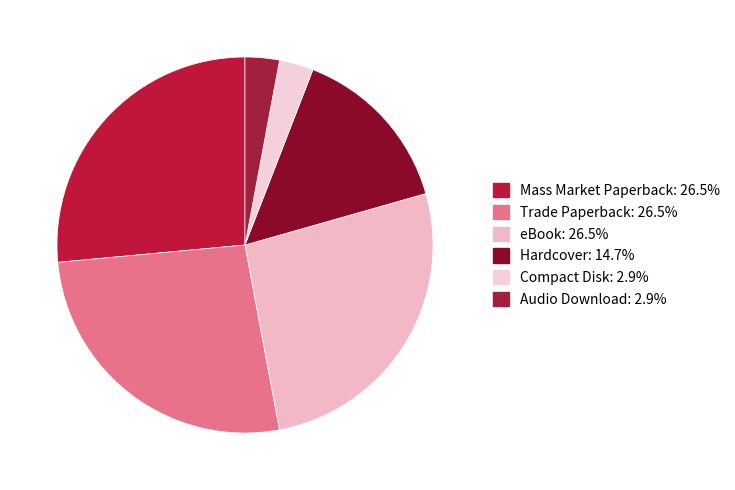

How many slices are in this pie chart?

6